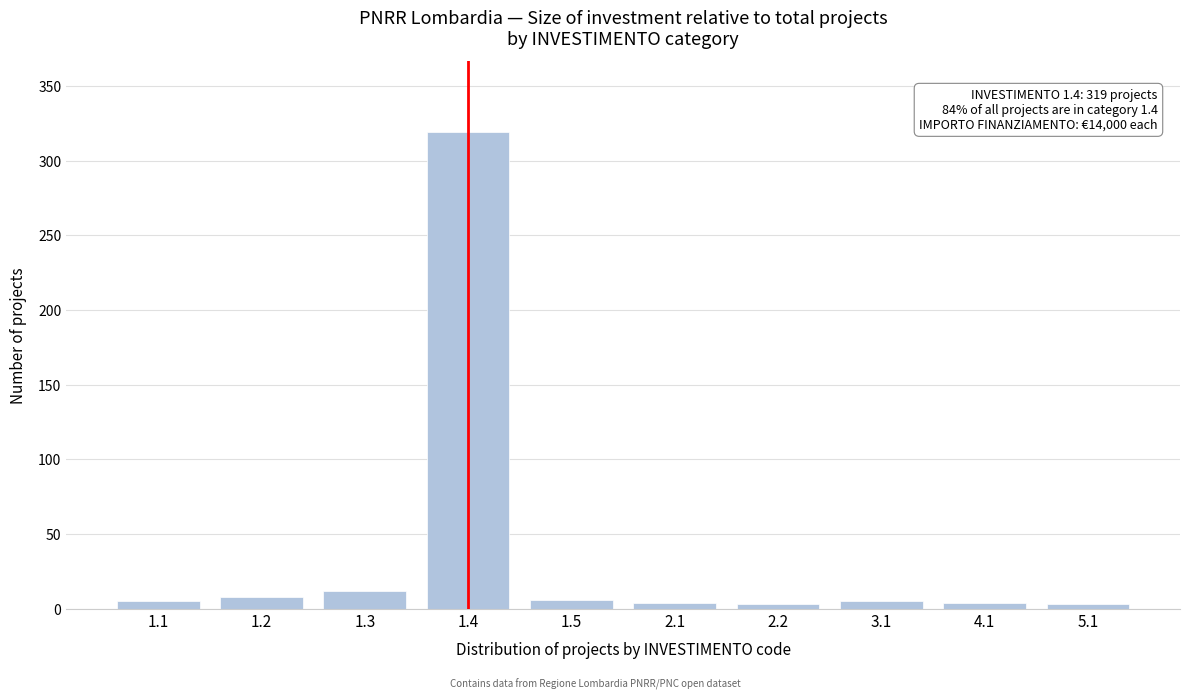

What is the sum of all values?

369